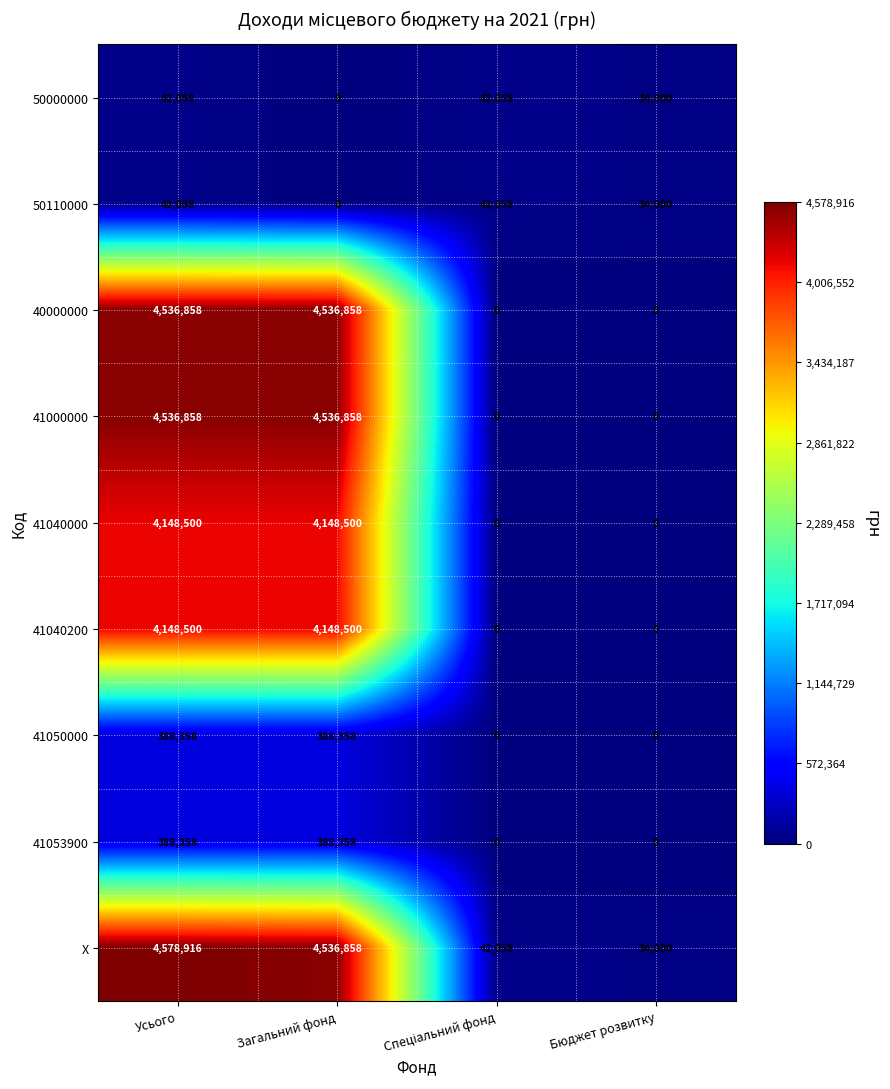

At which category is the sum across all series the highest?

Усього